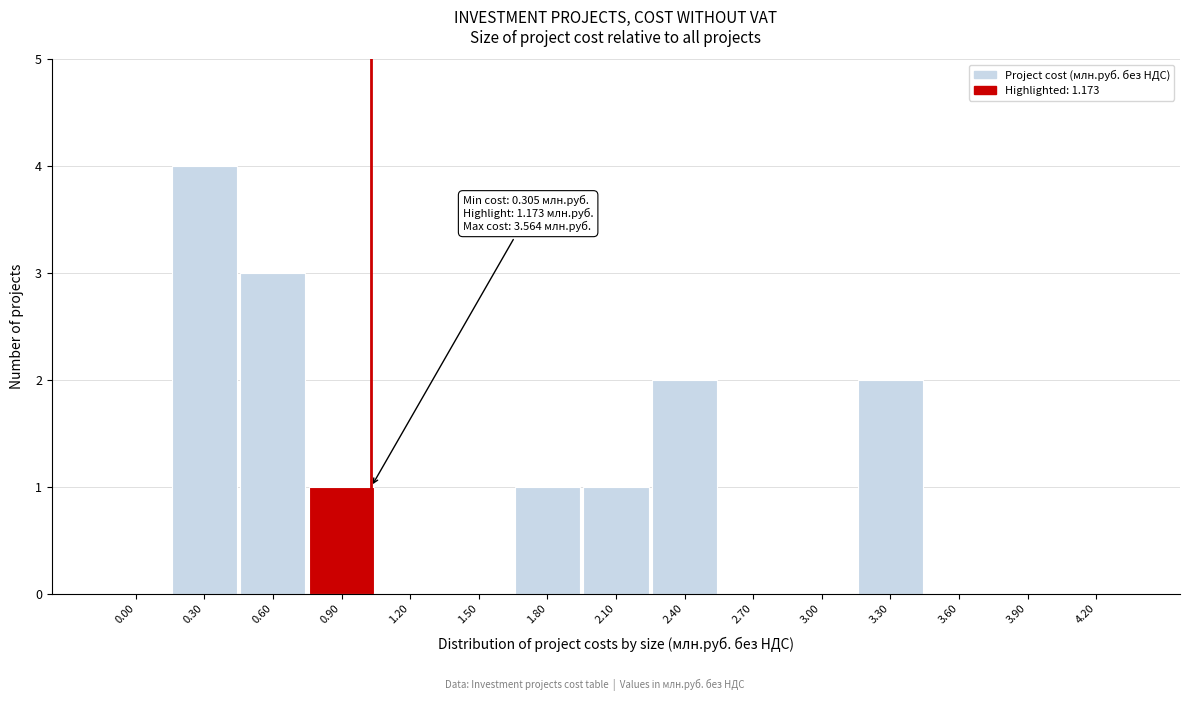

Reading left to right, extract all data points from this chart.

0.00=0	0.30=4	0.60=3	0.90=1	1.20=0	1.50=0	1.80=1	2.10=1	2.40=2	2.70=0	3.00=0	3.30=2	3.60=0	3.90=0	4.20=0